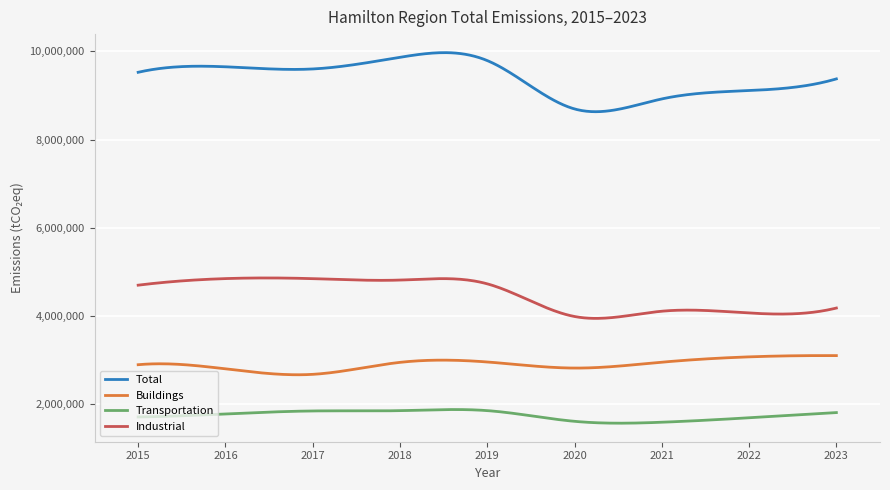

Which series has the largest total across all categories?

Total